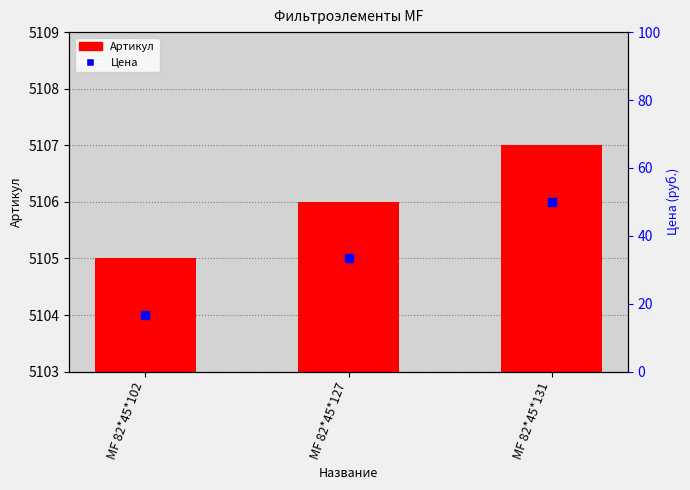

Reading right to left, what are all the values shown in this chart?

МF 82*45*131=5107	МF 82*45*127=5106	МF 82*45*102=5105